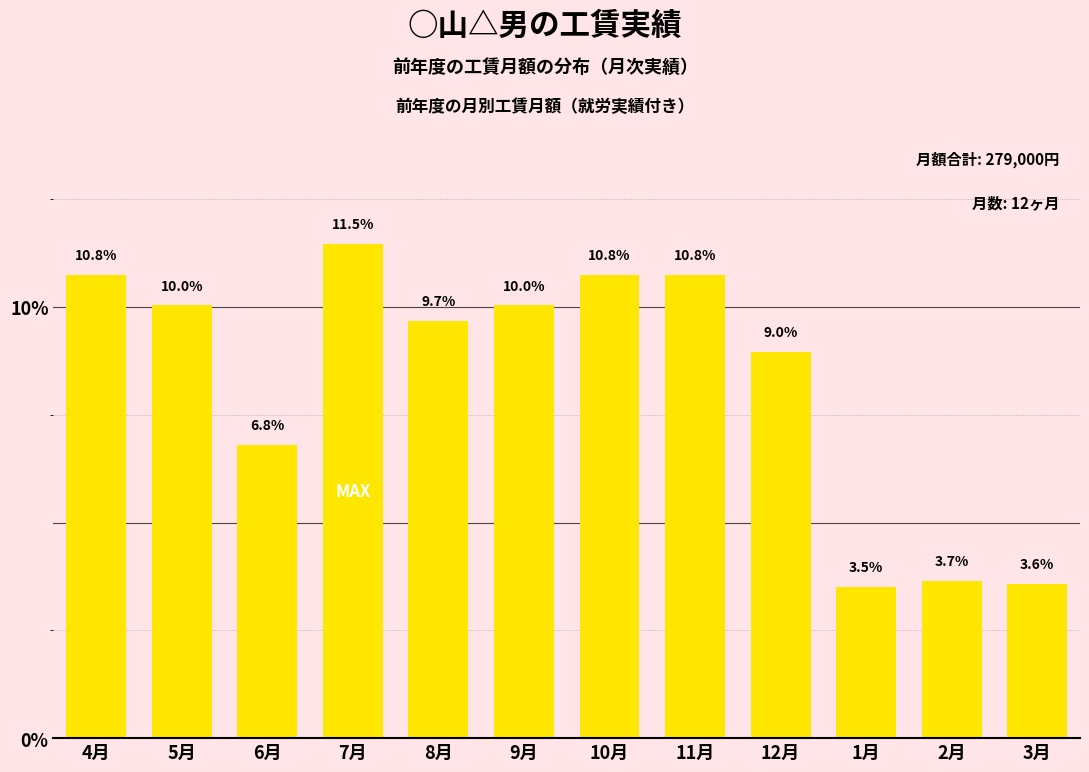

Reading left to right, list all the values displayed in this chart.

10.8	10.0	6.8	11.5	9.7	10.0	10.8	10.8	9.0	3.5	3.7	3.6